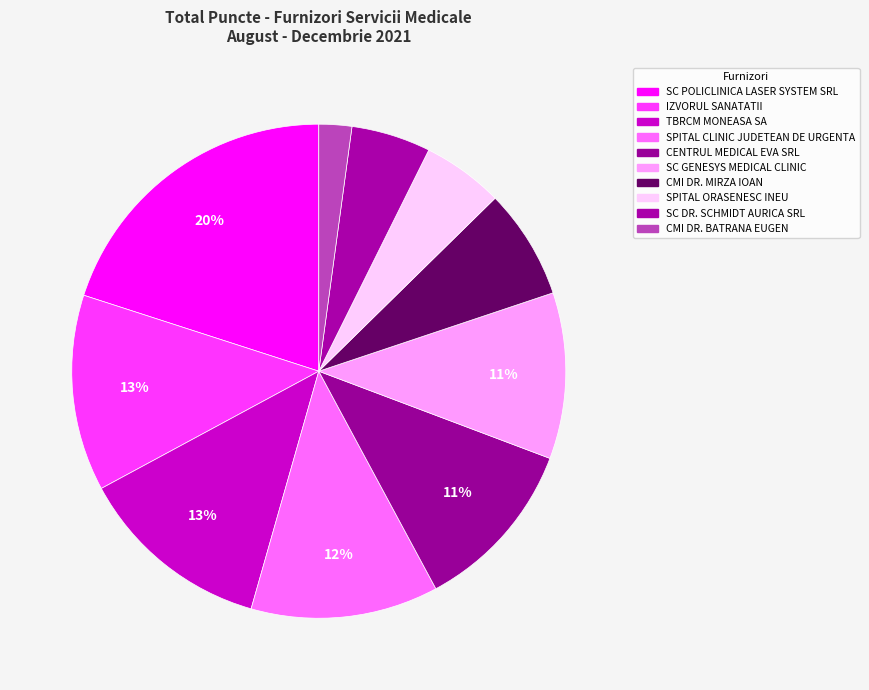

True or false: SPITAL ORASENESC INEU accounts for 5% of the total.

True